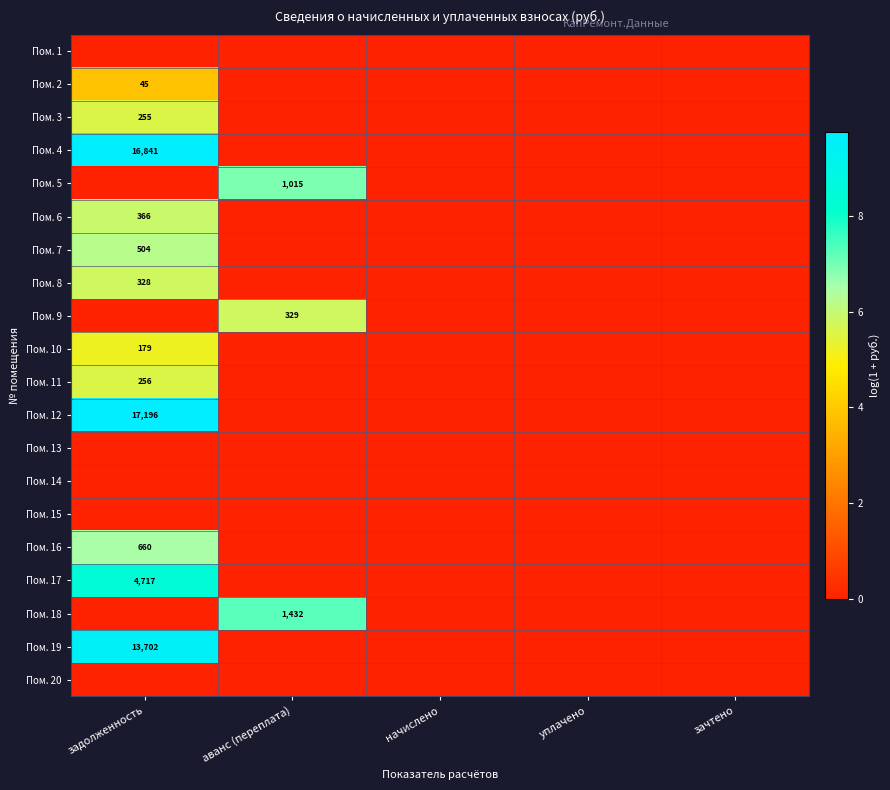

Is it true that Пом. 6 equals -2.6 at начислено?

False